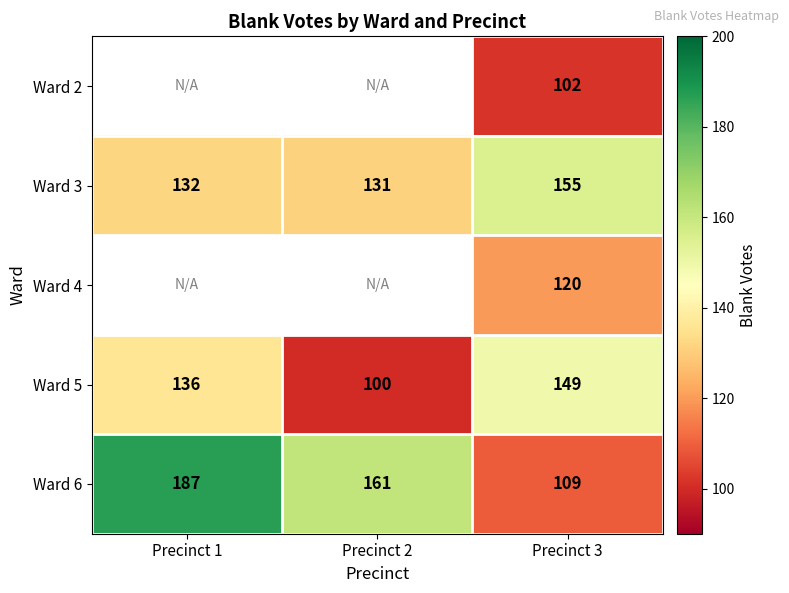

What is the minimum value shown in the chart?

100.0